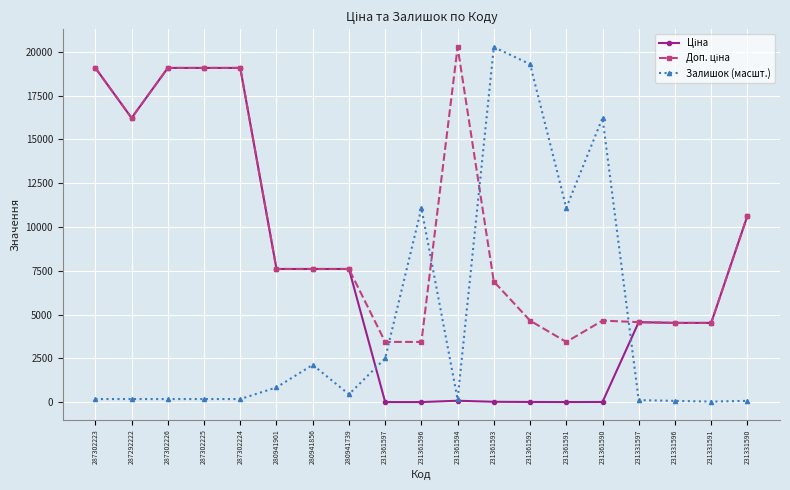

What is the value of the Залишок (масшт.) point at the 13th from the left?

19290.8